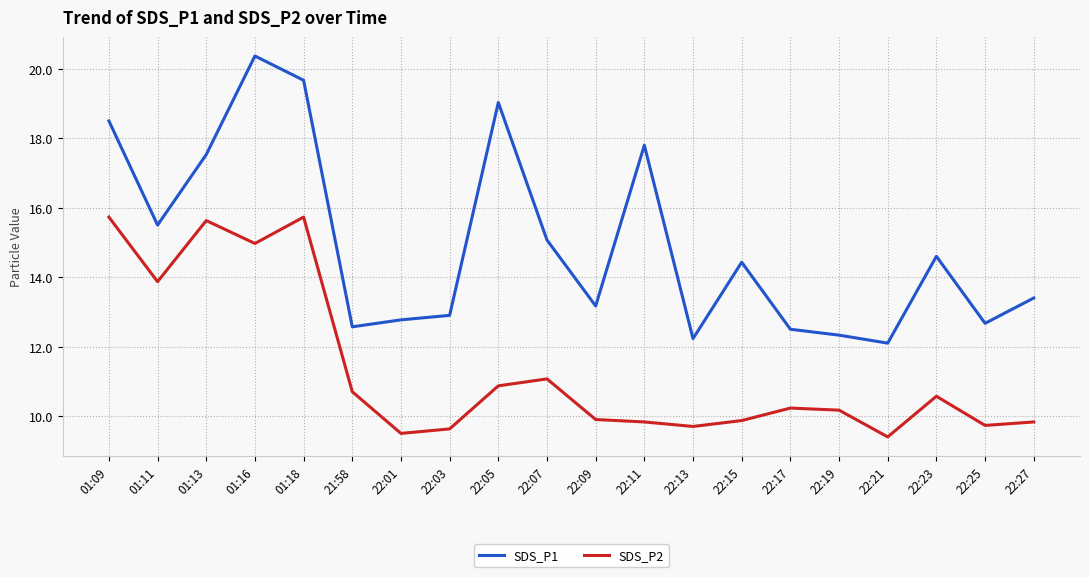

What is the approximate value of SDS_P1 at 01:13?

17.5